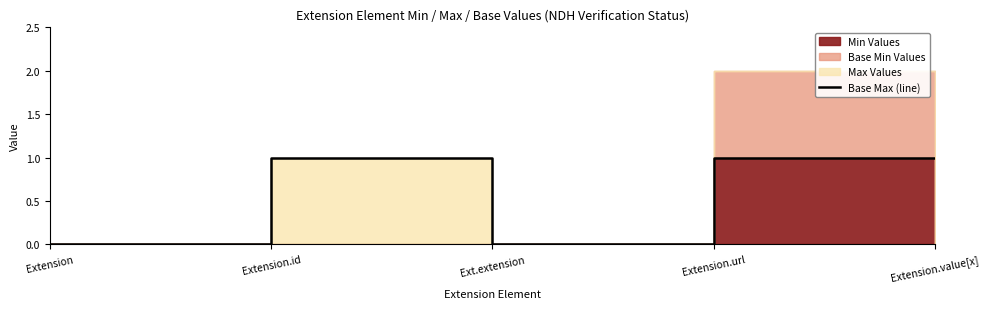

Which has a higher value, Extension.id or Ext.extension?

Extension.id